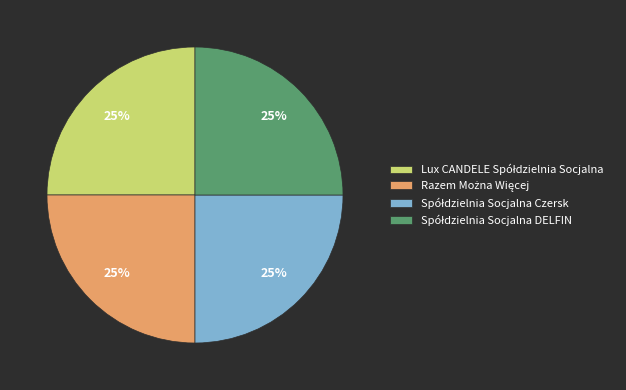

Is there a majority slice in this chart?

No